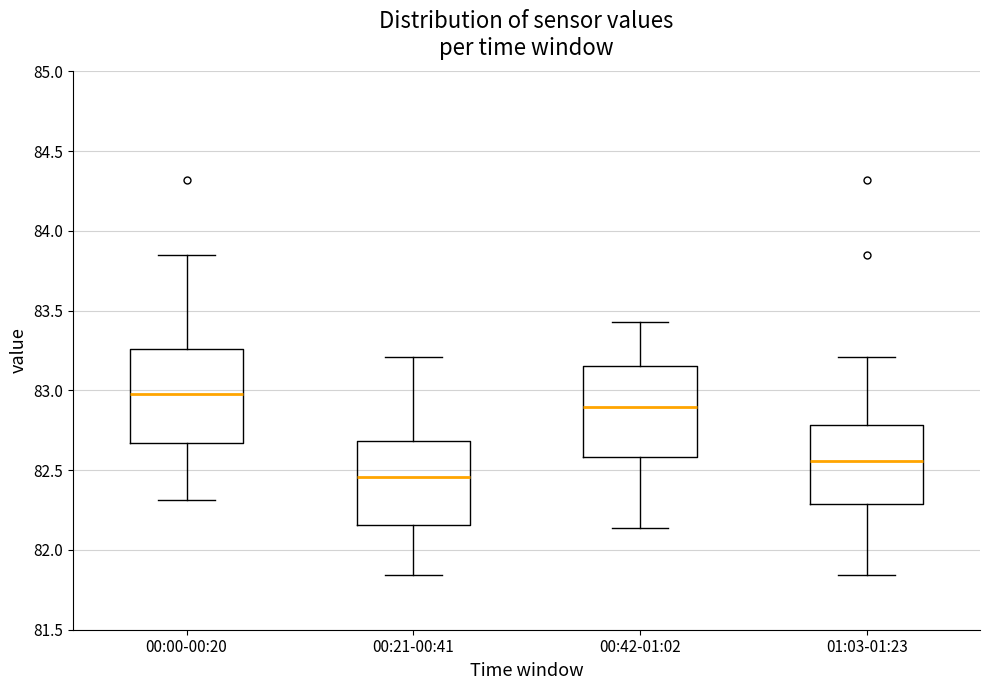

Reading left to right, transcribe this box plot: for each box, give where its median line is, the range the box spans, and where its two whiskers end, as read against the y-axis. The values are not printed on the chart, so give them approximately, as read against the axis.

00:00-00:20: median 83.00, box 82.65 to 83.25, whiskers 82.30 to 83.85
00:21-00:41: median 82.45, box 82.15 to 82.70, whiskers 81.85 to 83.20
00:42-01:02: median 82.90, box 82.60 to 83.15, whiskers 82.15 to 83.45
01:03-01:23: median 82.55, box 82.30 to 82.80, whiskers 81.85 to 83.20